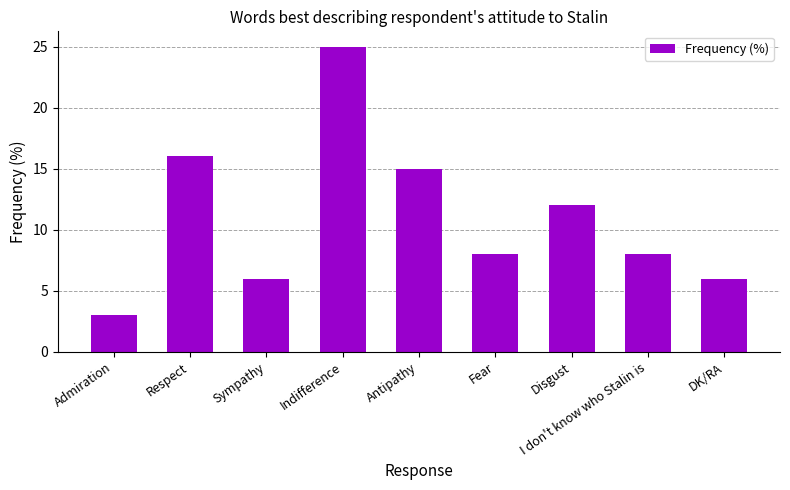

Reading left to right, what are all the values shown in this chart?

3	16	6	25	15	8	12	8	6